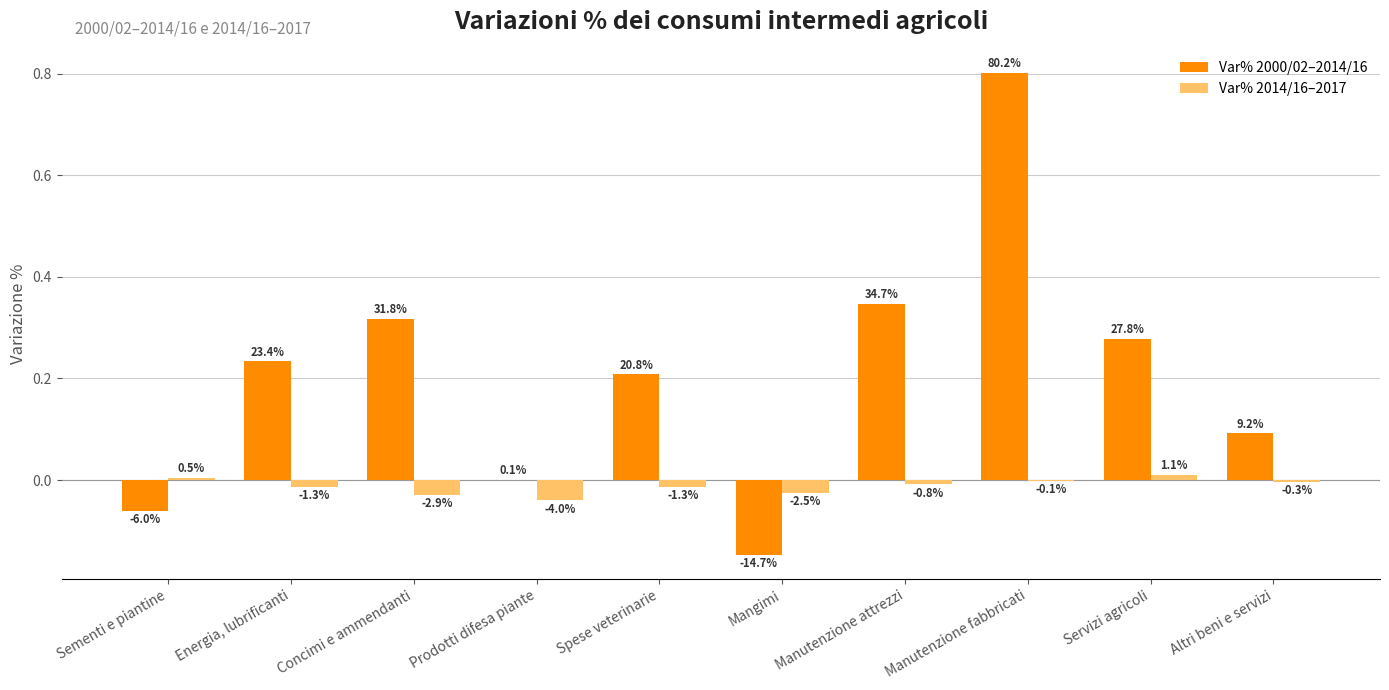

What position from the left is Mangimi?

6